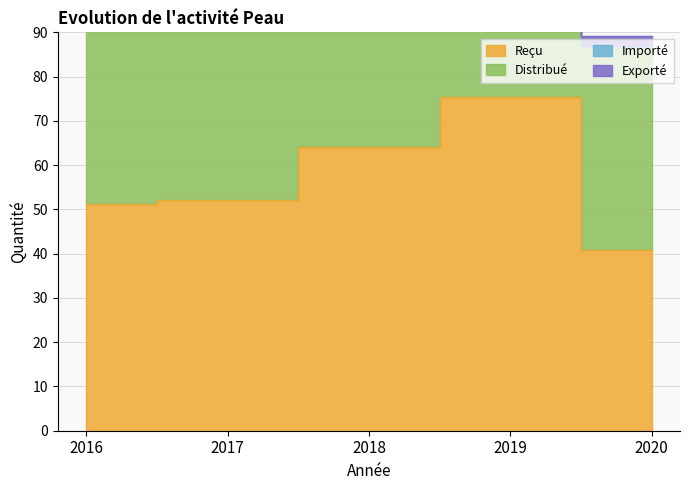

True or false: Distribué has more than 2 points higher than both neighbors.

False